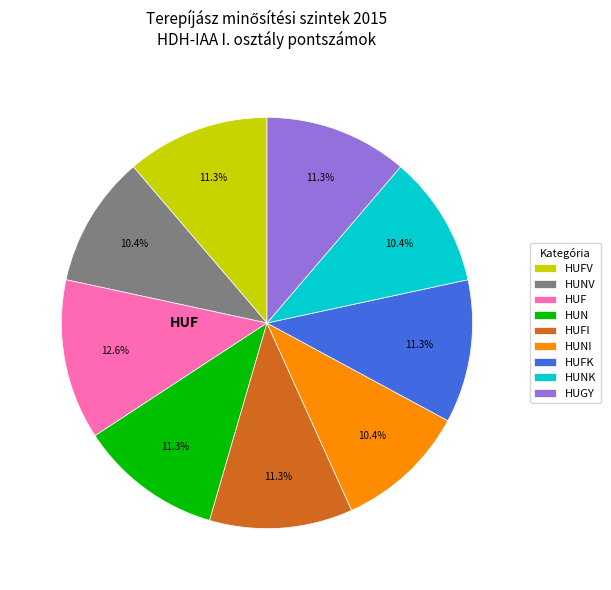

Does any single category account for the majority?

No